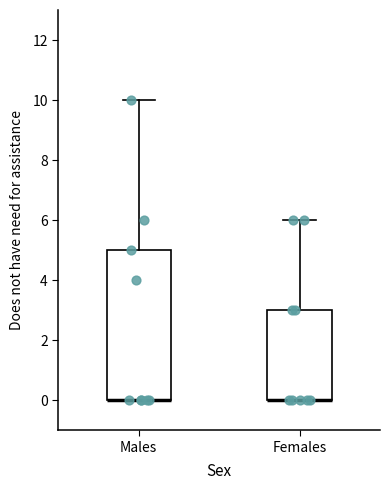

Which box is the tallest, from its lower edge to its upper edge?

Males